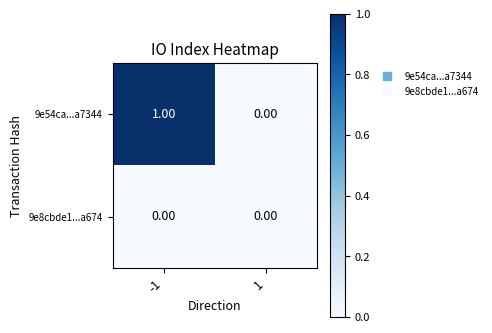

Rank the series by their maximum value, from highest to lowest.

9e54ca...a7344, 9e8cbde1...a674